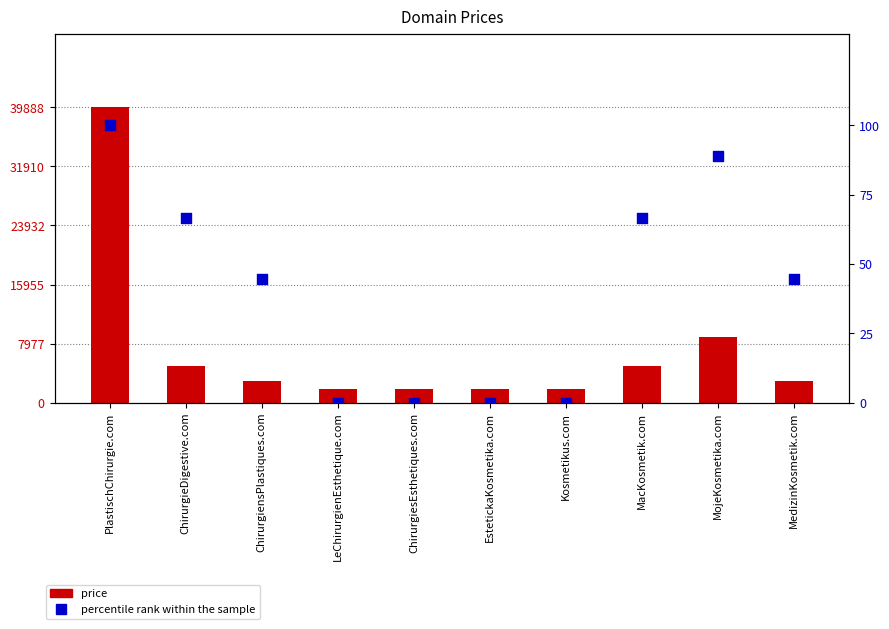

Which series has the largest total across all categories?

price